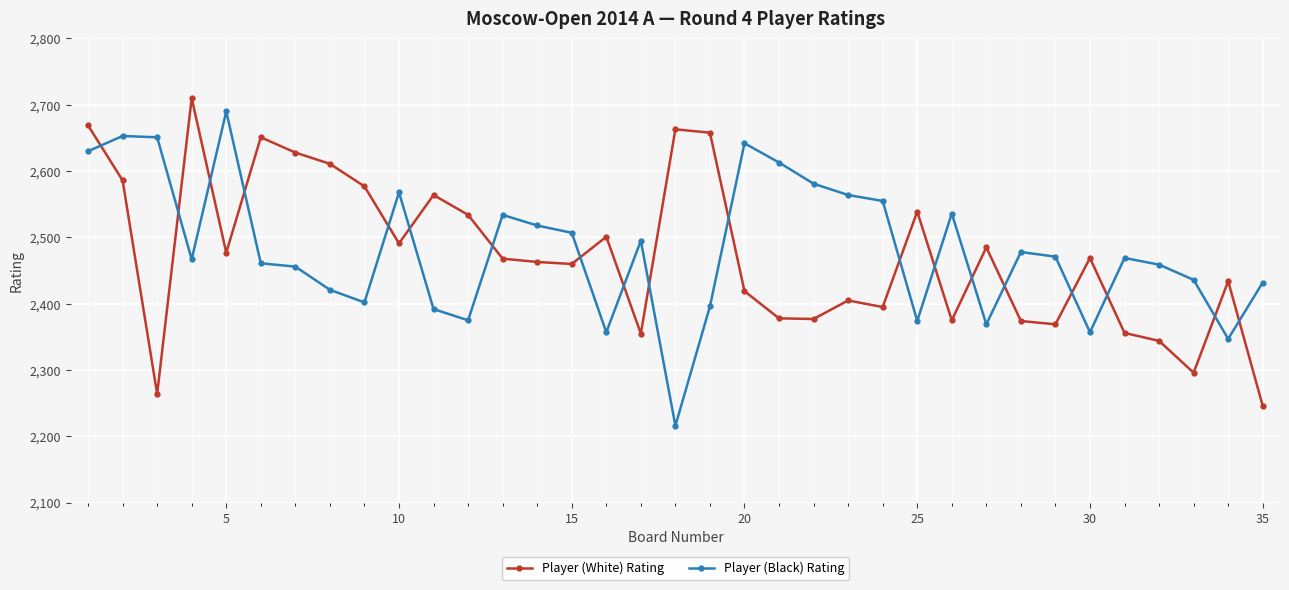

What is the average value of the Player (Black) Rating series?

2482